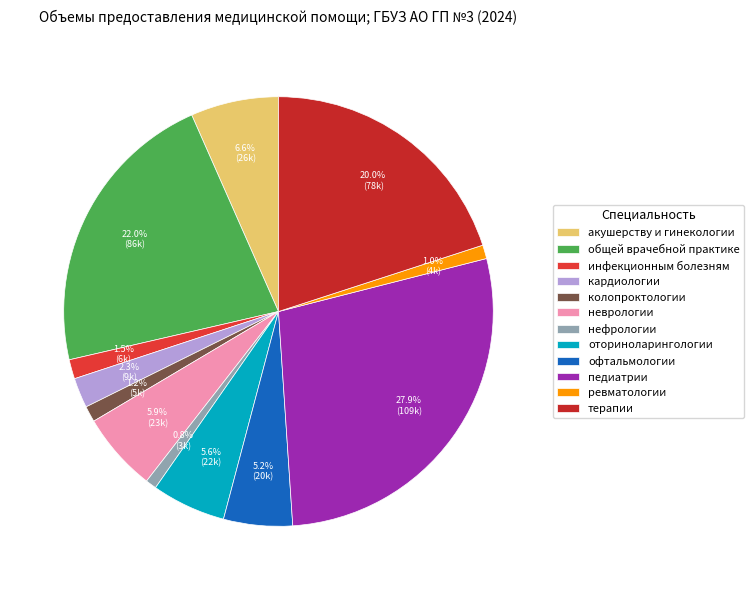

To the nearest percent, what is the combined percentage of педиатрии and офтальмологии?

33%